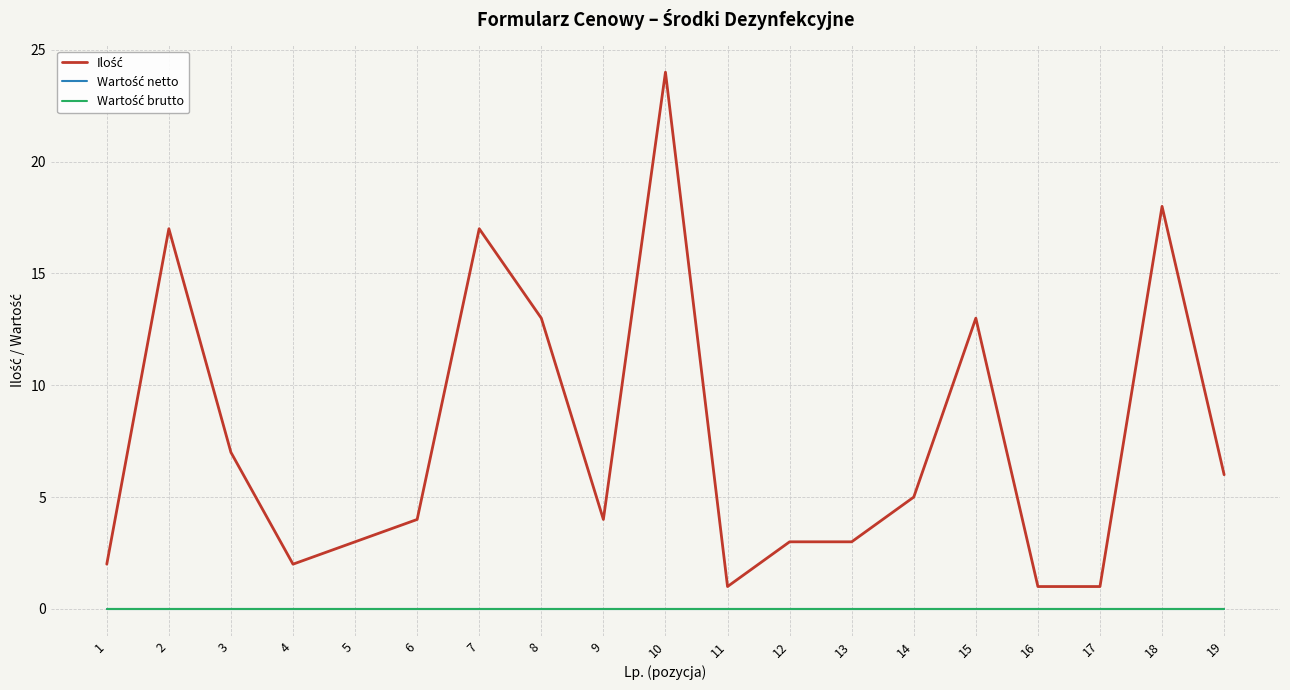

Is the value of Wartość netto at 9 greater than the value of Wartość brutto at 15?

No